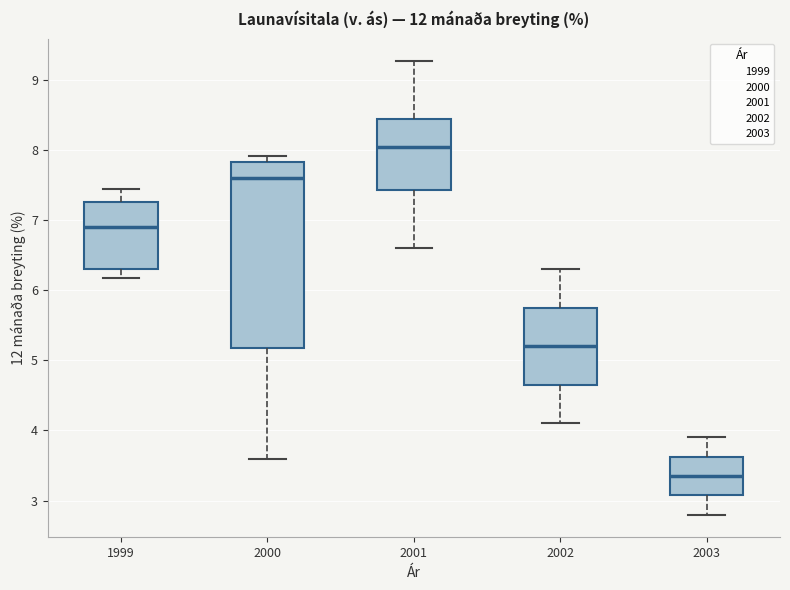

Which box has the highest median line?

2001